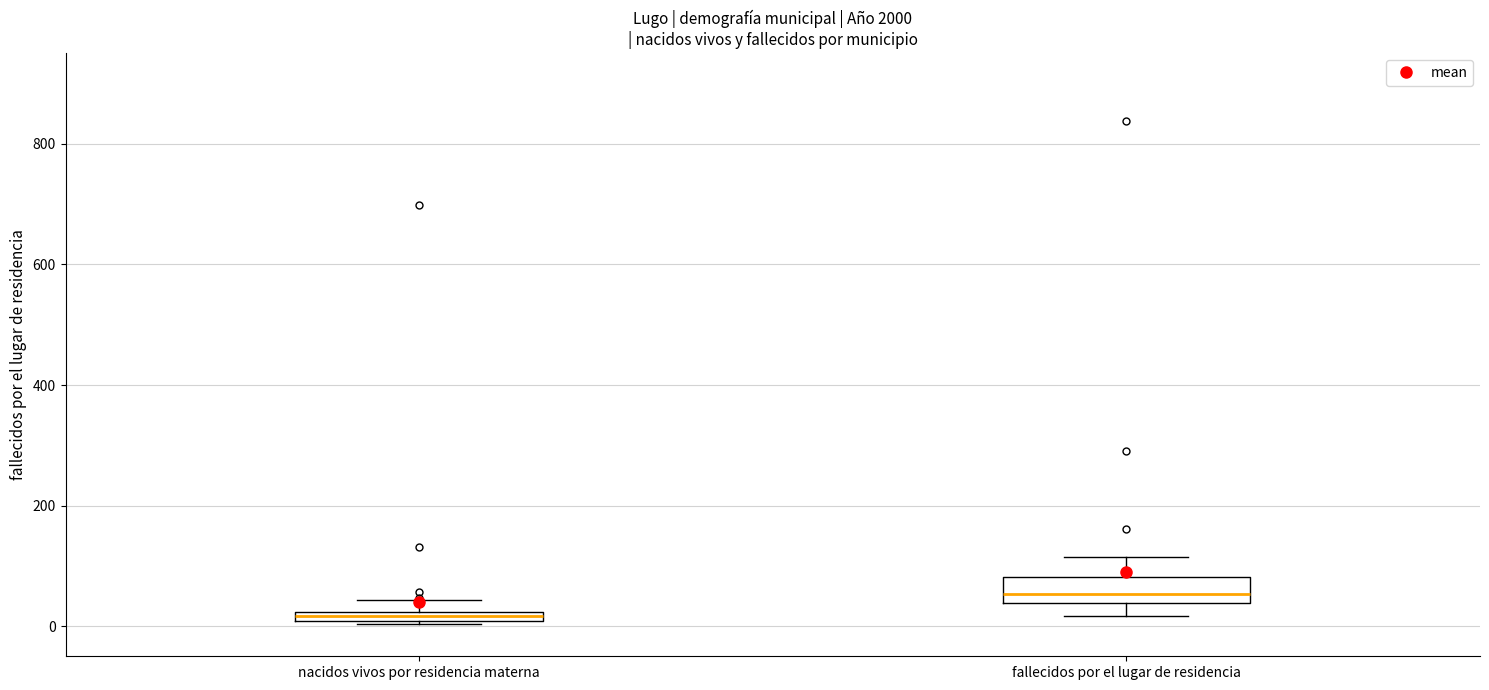

Where does the median line of the box for fallecidos por el lugar de residencia sit on the y-axis? The values are not printed on the chart, so give them approximately, as read against the axis.

60